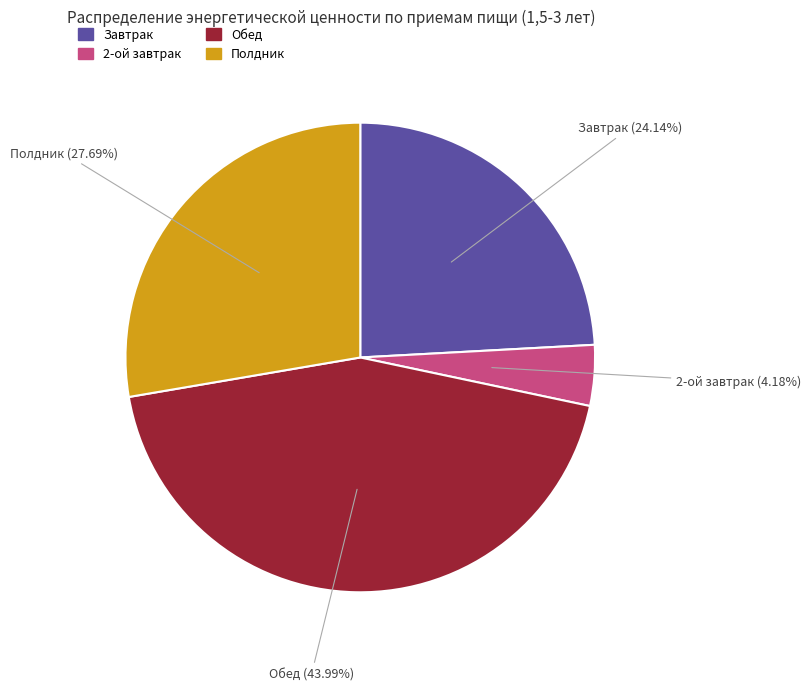

Do Завтрак and Полдник together represent more than half of the pie?

Yes